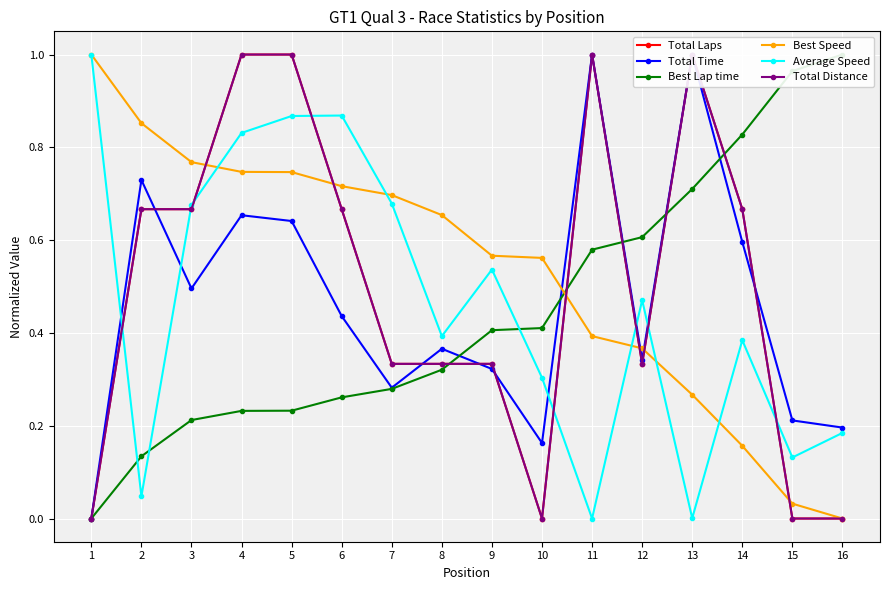

What is the difference between the second highest and minimum values in the Best Speed series?

0.9